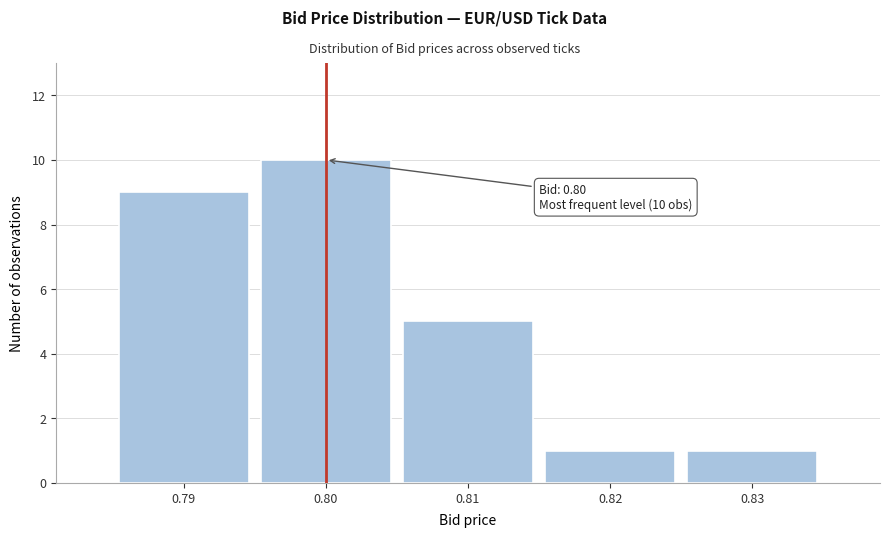

Over which range of the x-axis is the bar tallest?

0.795 to 0.805